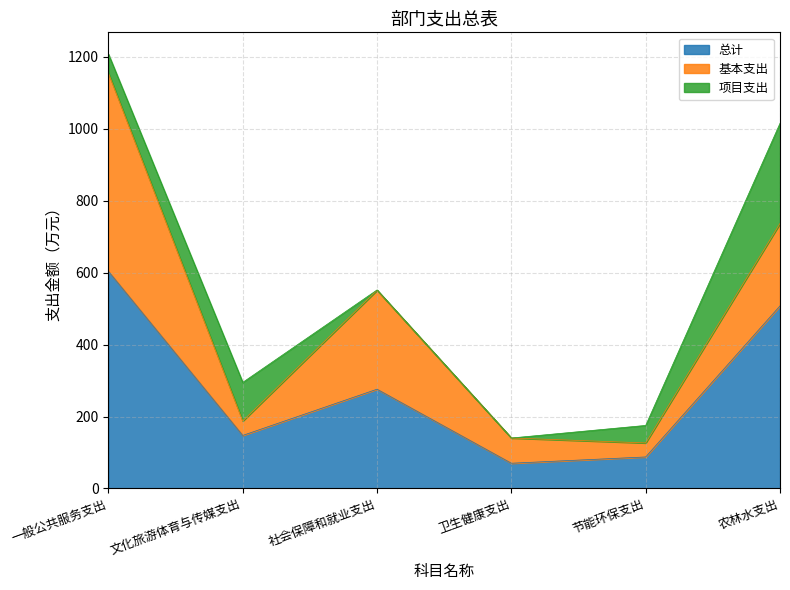

The 基本支出 series shows 69.7 at 节能环保支出. True or false?

False